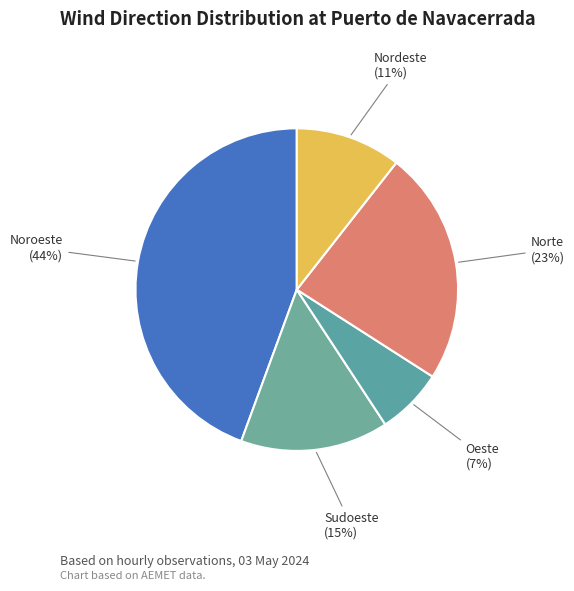

Is Norte the majority of the pie?

No